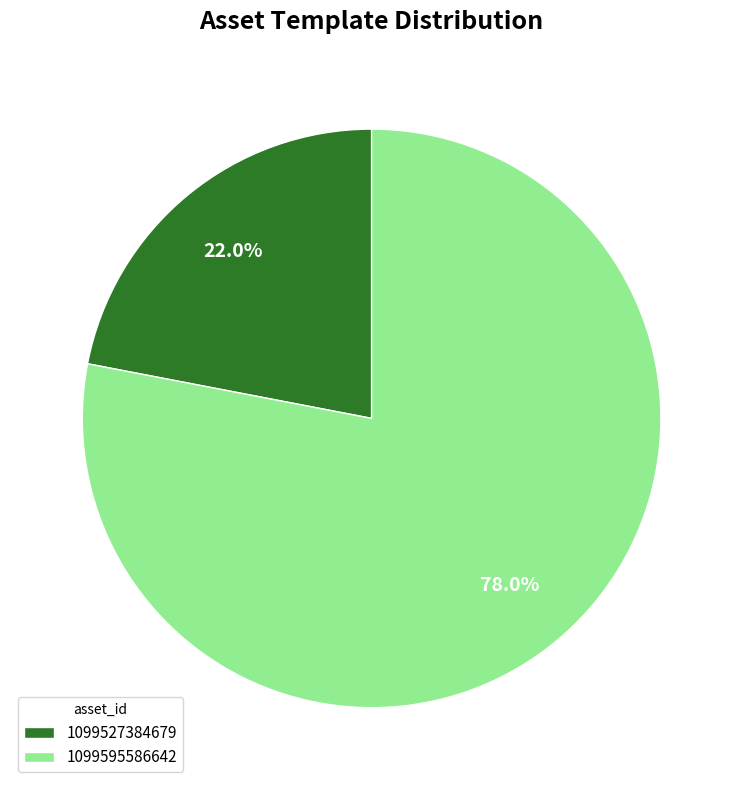

Which category accounts for the majority?

1099595586642